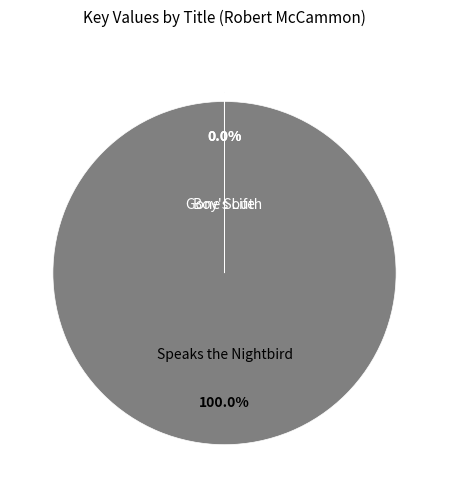

To the nearest percent, what is the difference between the largest and smallest slice percentages?

100%